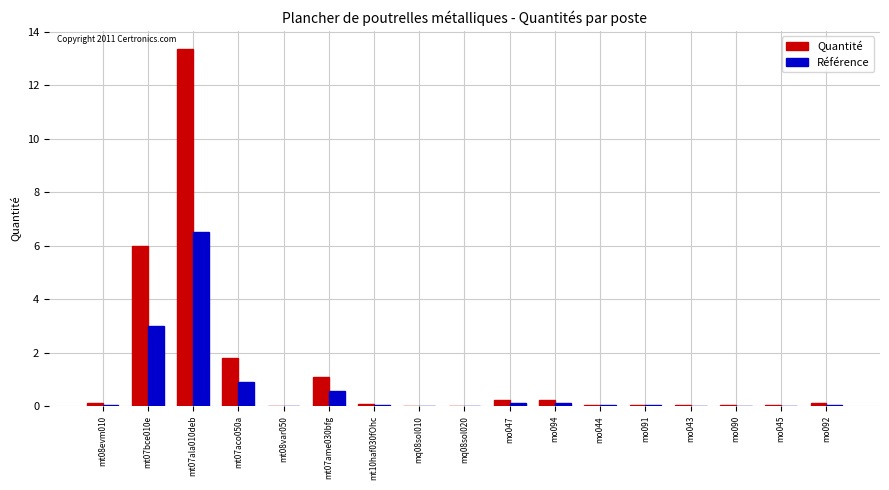

Is the value of Référence at mt07bce010e greater than the value of Quantité at mt07ala010deb?

No